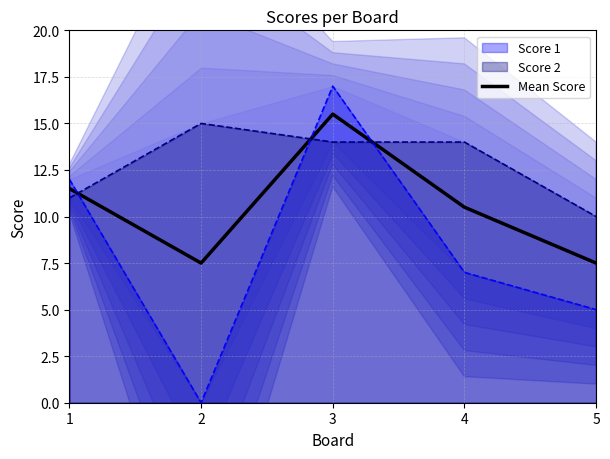

What is the difference between the values at 5 and 3?

8.0